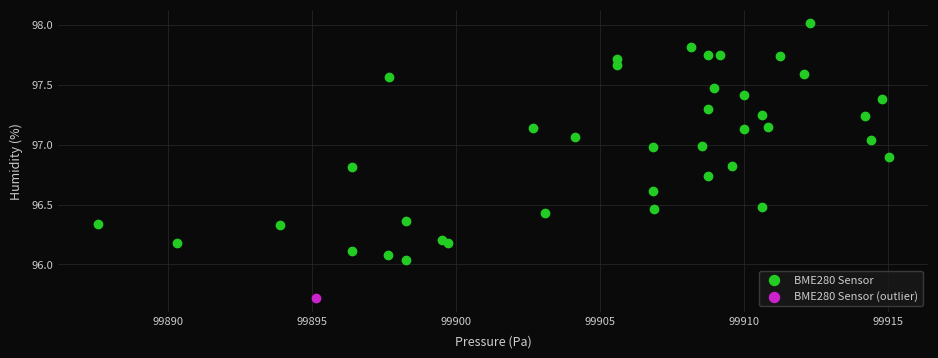

What are all the series names shown in the legend?

BME280 Sensor, BME280 Sensor (outlier)